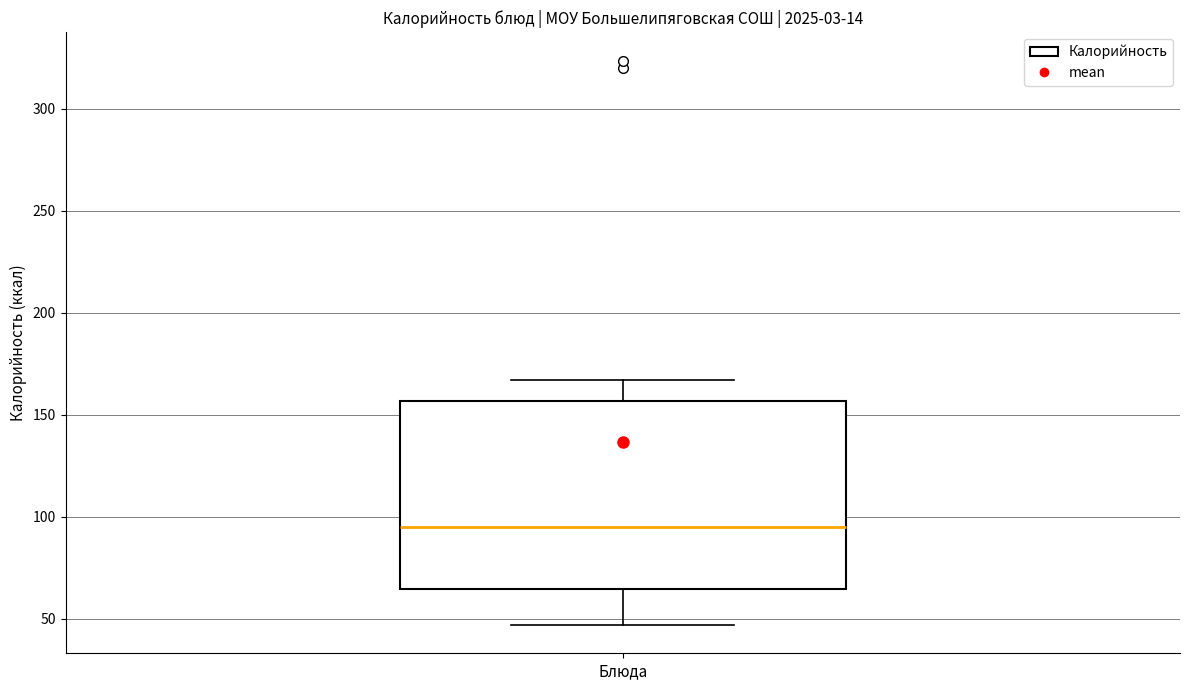

Read this box plot against the y-axis: the position of the median line, the range covered by the box, and the ends of both whiskers. The values are not printed on the chart, so give them approximately, as read against the axis.

median 95, box 65 to 155, whiskers 45 to 165